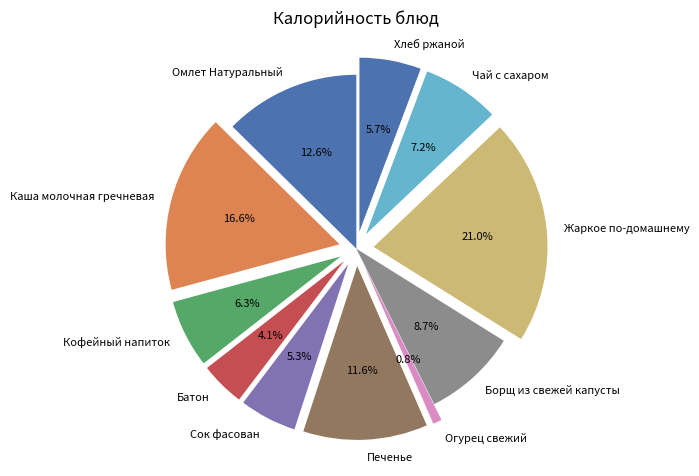

Approximately how many times larger is the value at Огурец свежий compared to Омлет Натуральный?

0.1